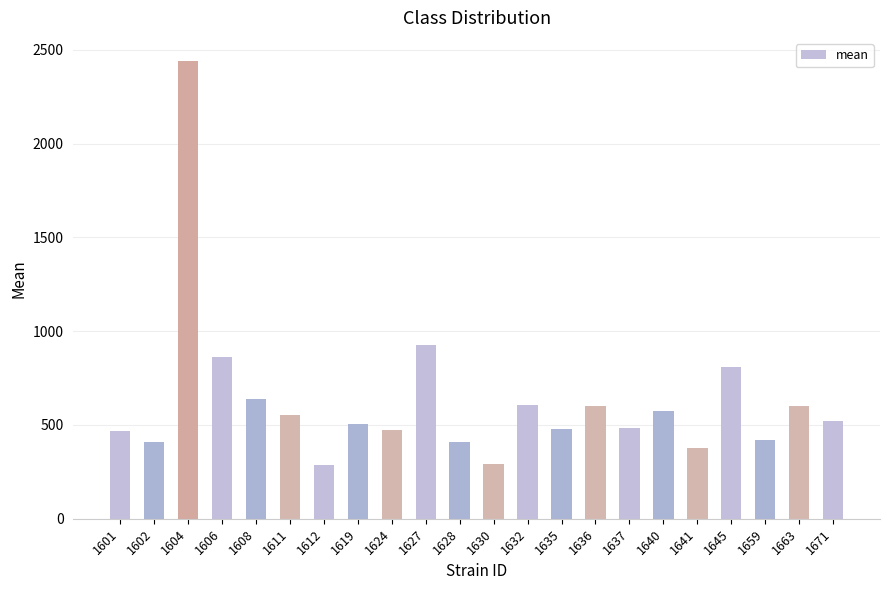

What is the difference between the values at 1627 and 1612?

635.2